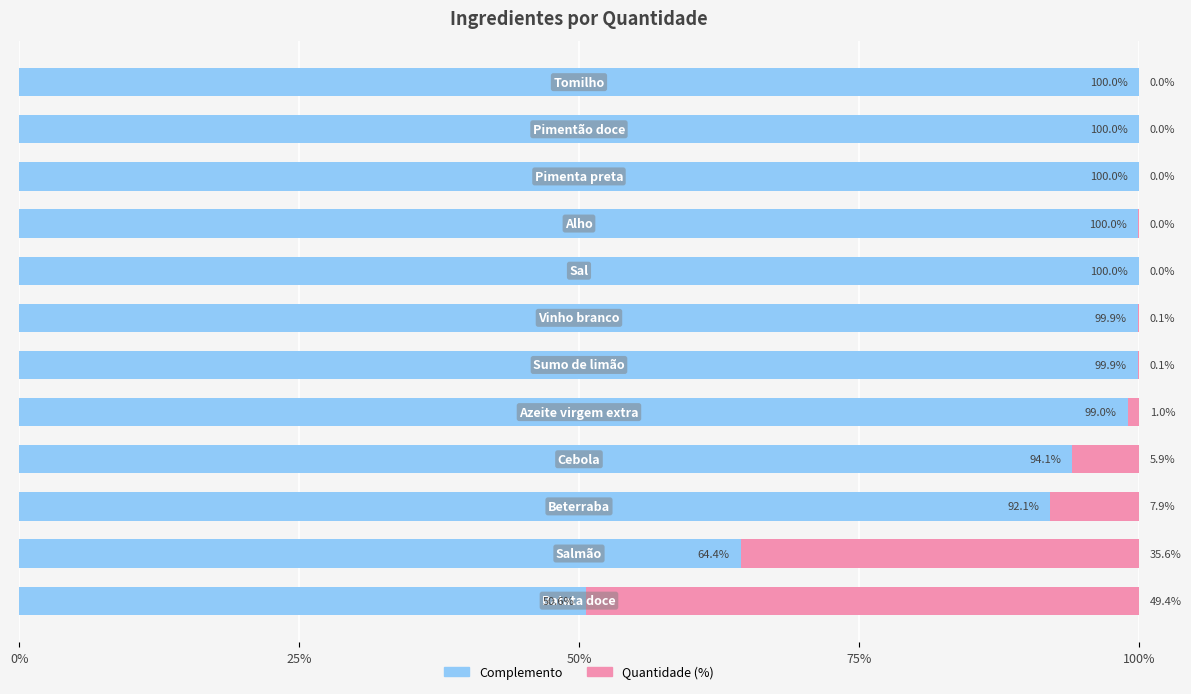

What is the highest value of the Complemento series?

100.0